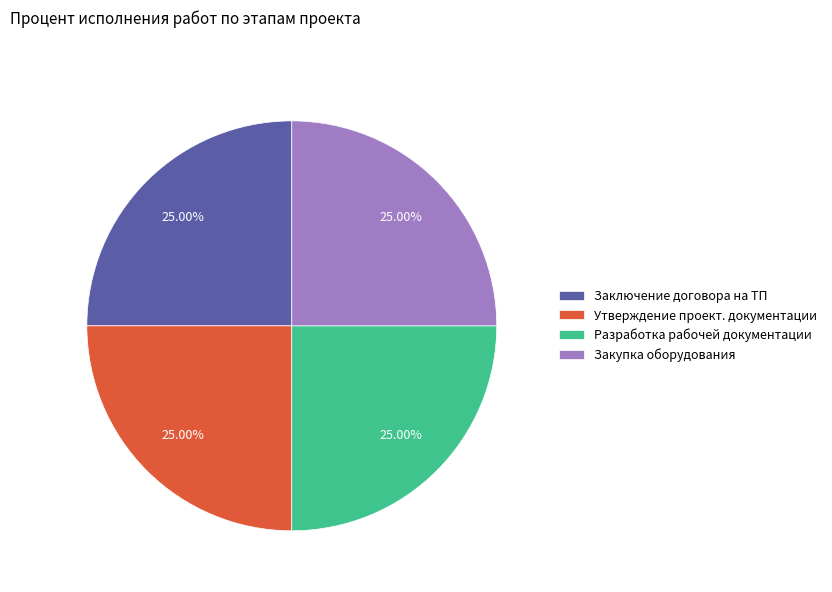

Is there any slice that represents more than half of the pie?

No